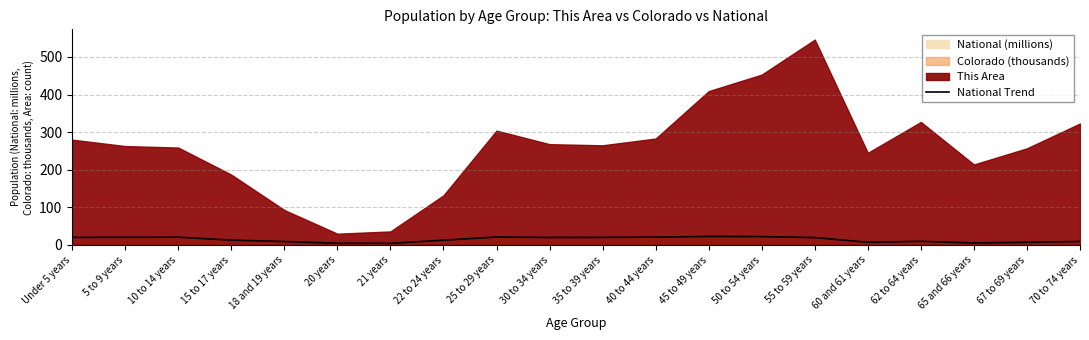

At which label does the data first exceed 19?

Under 5 years